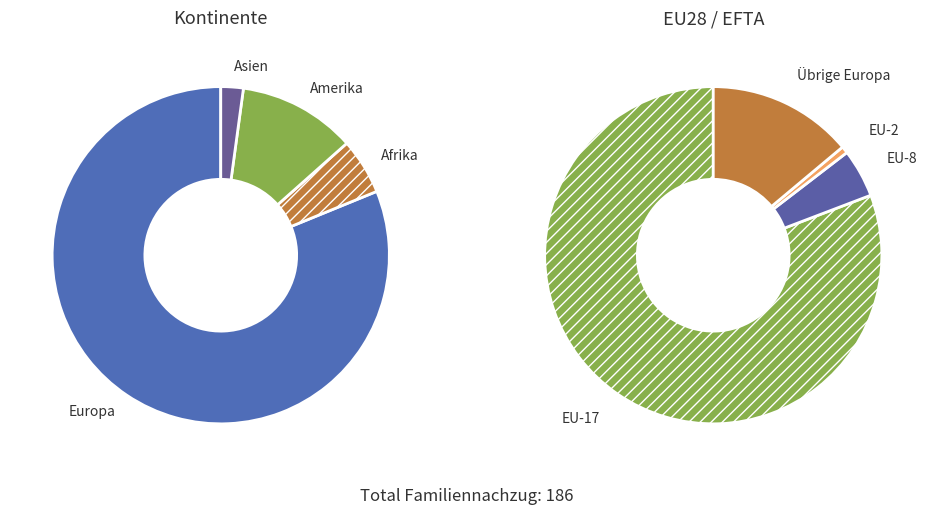

Does any single category account for the majority?

Yes